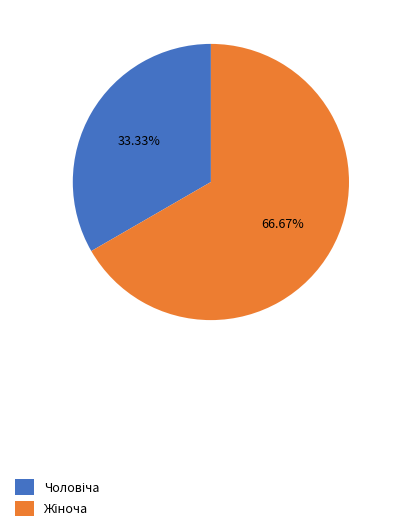

Is there a majority slice in this chart?

Yes